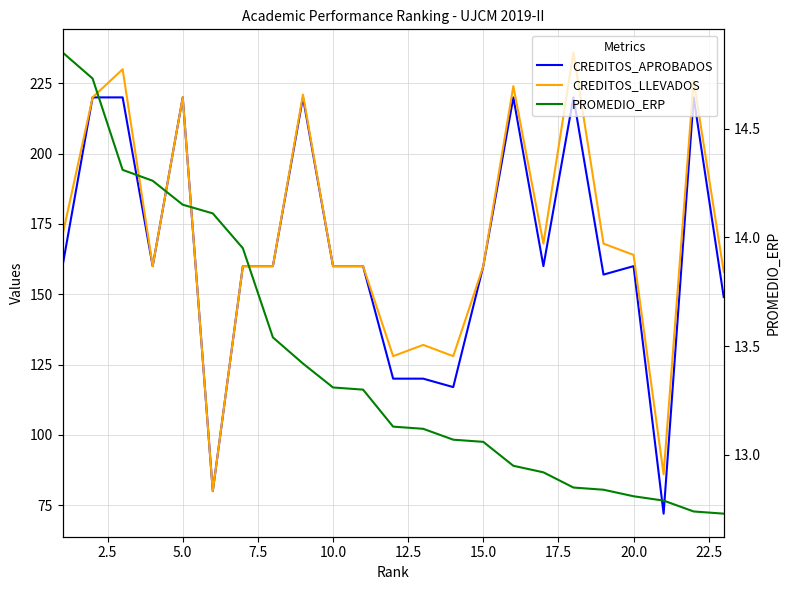

True or false: CREDITOS_LLEVADOS has more than 0 interior local peaks.

True